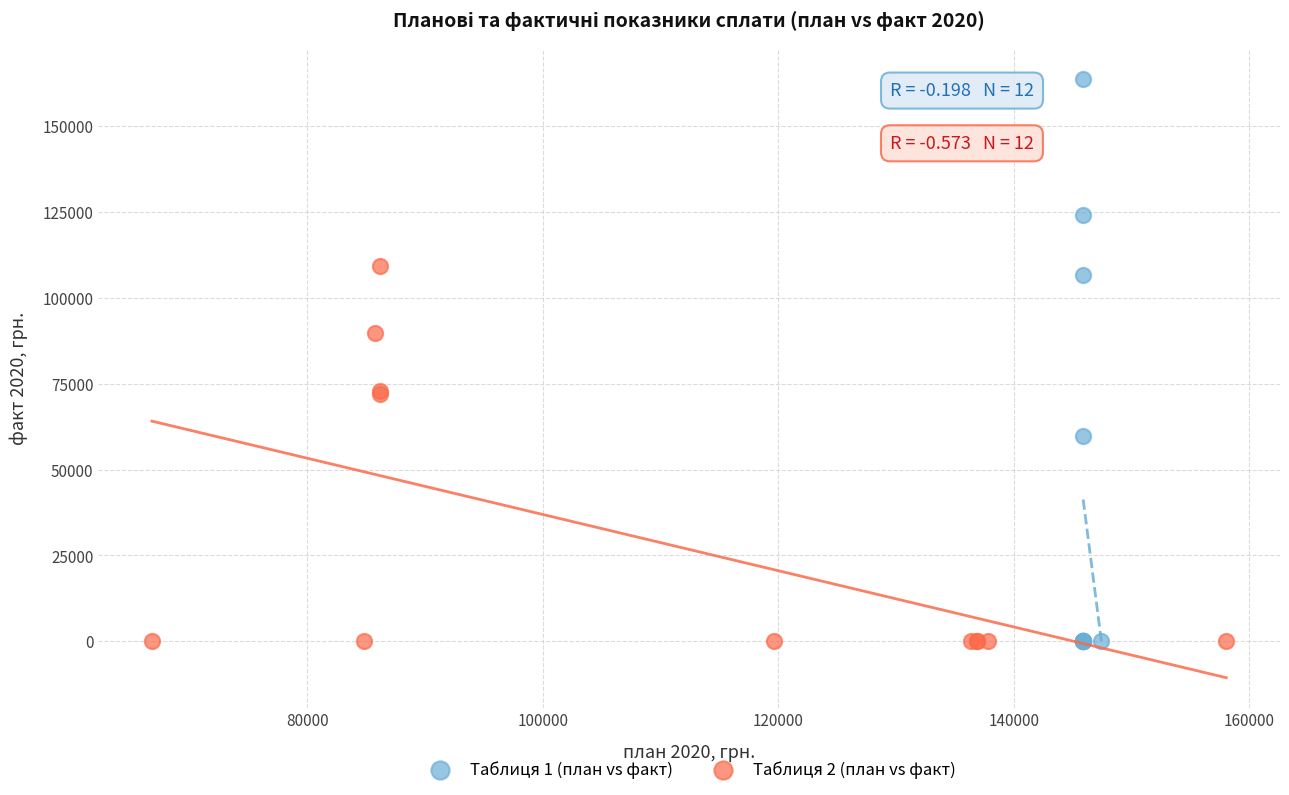

Which series reaches the maximum Y coordinate?

Таблиця 1 (план vs факт)